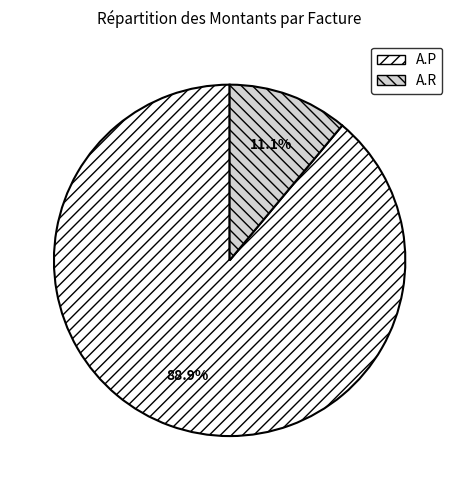

To the nearest percent, what is the average slice percentage?

50%